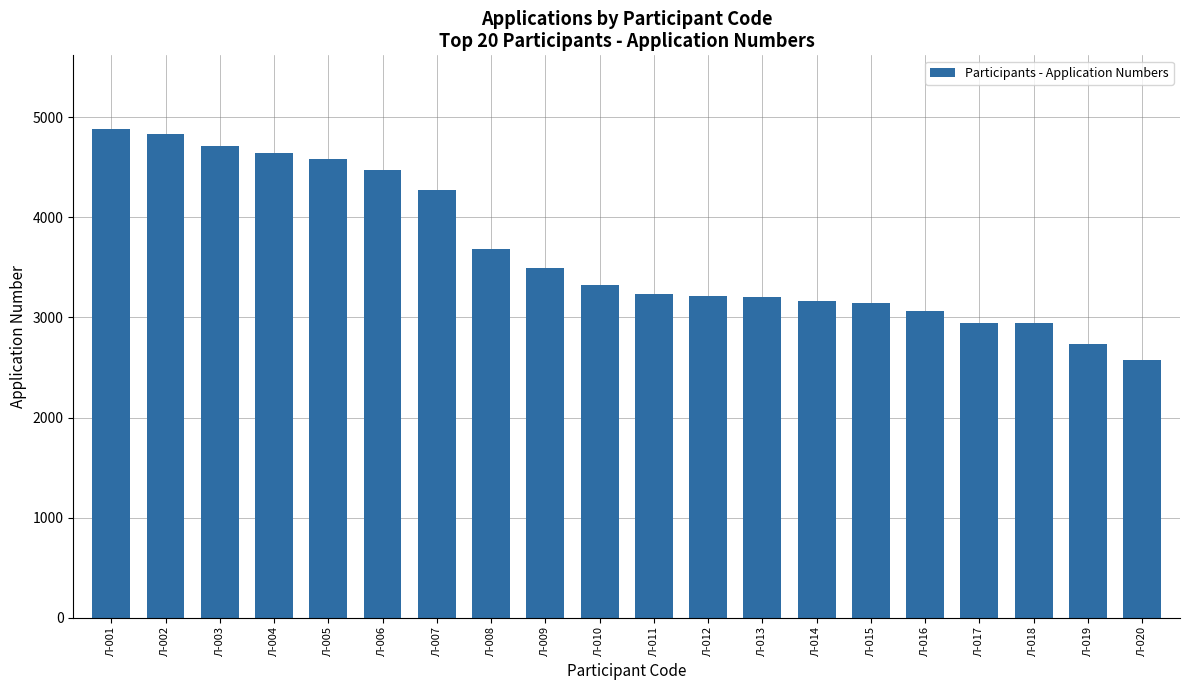

At which label is the value closest to 3732?

Л-008